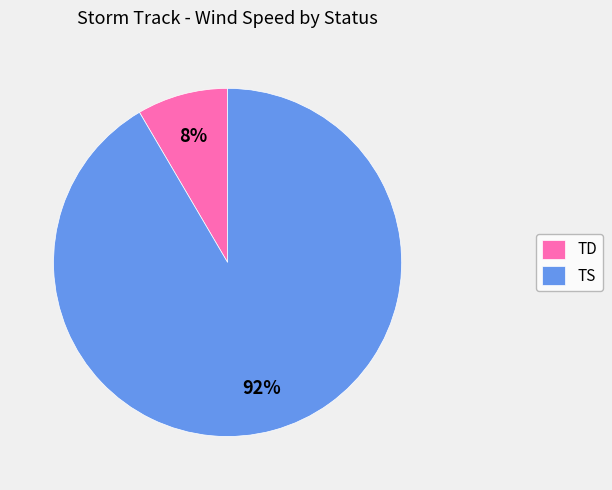

Do TD and TS together represent more than half of the pie?

Yes